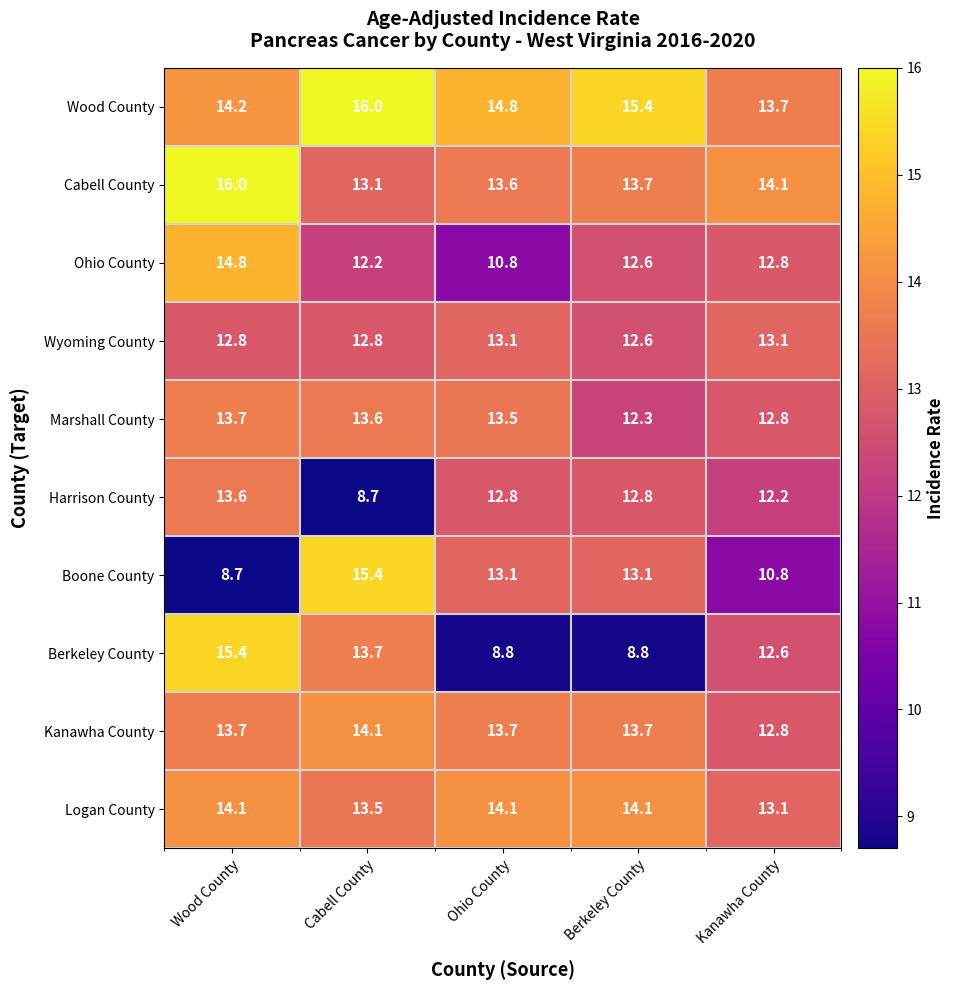

What is the greatest value displayed?

16.0